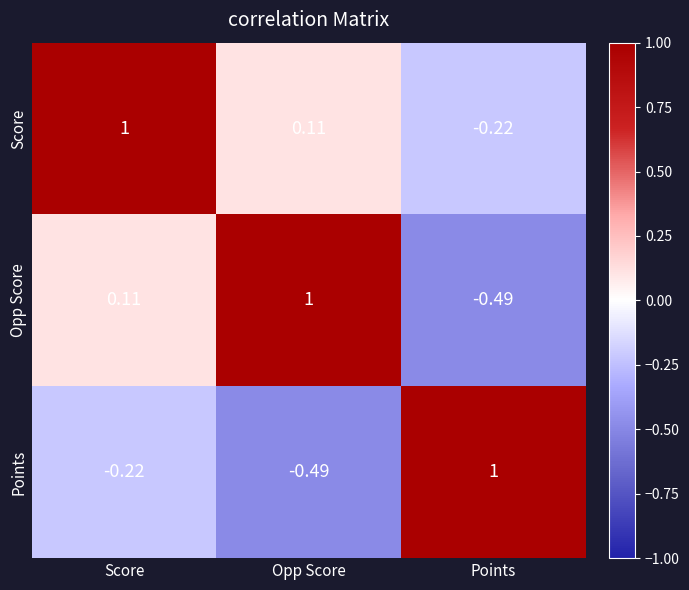

Is the value of Opp Score at Points greater than the value of Score at Opp Score?

No